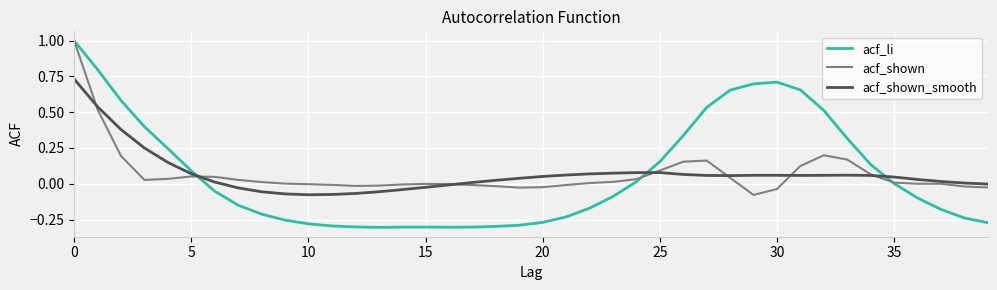

Which series has the largest range (max minus min)?

acf_li